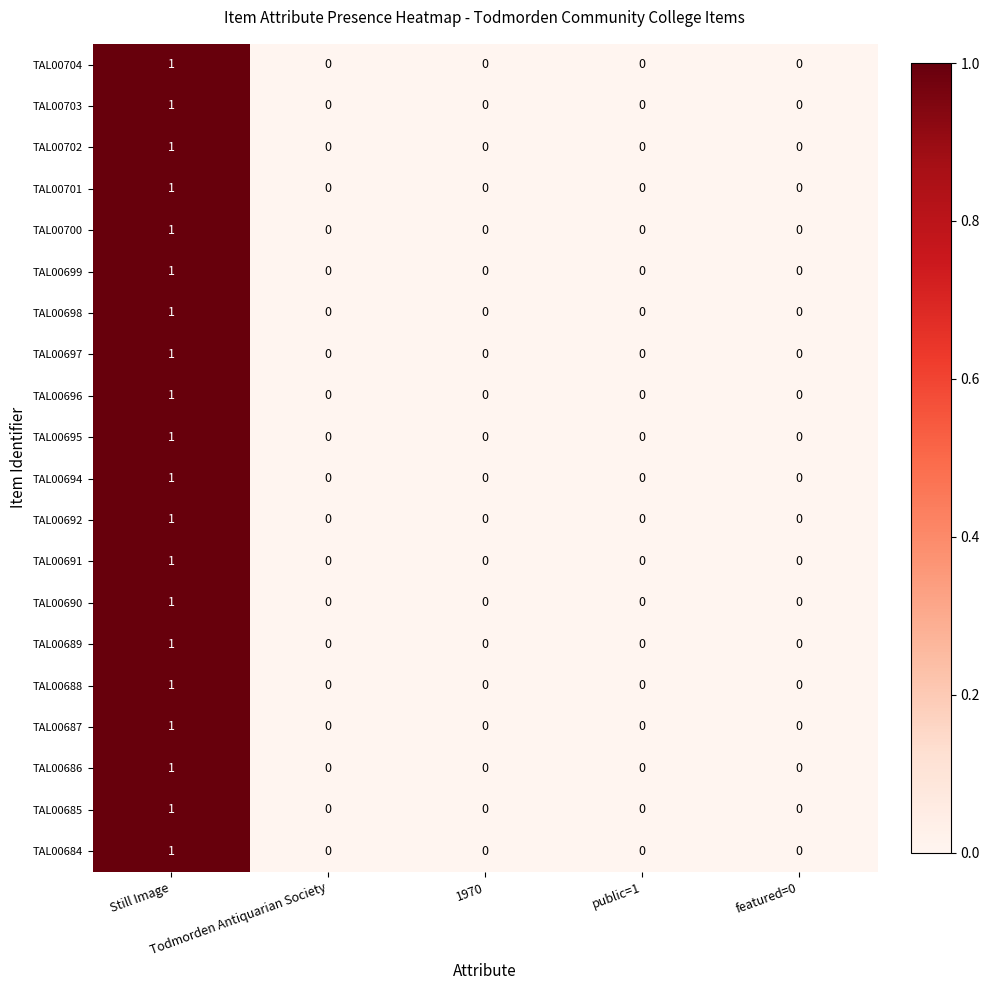

How many TAL00687 values are between 0 and 1?

5